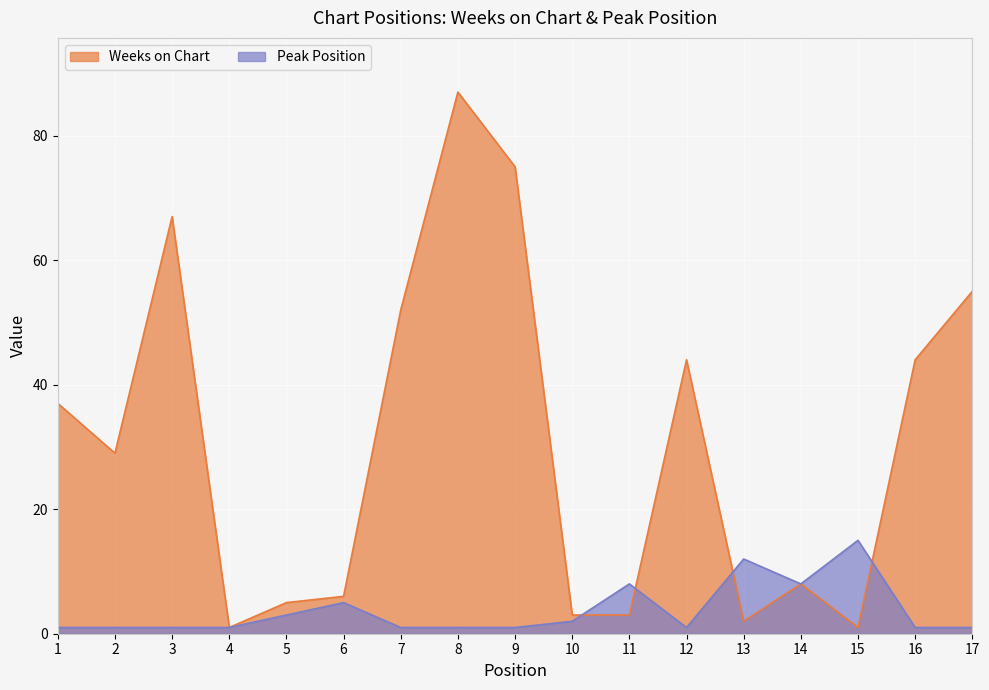

Which series has the widest spread of values?

Weeks on Chart